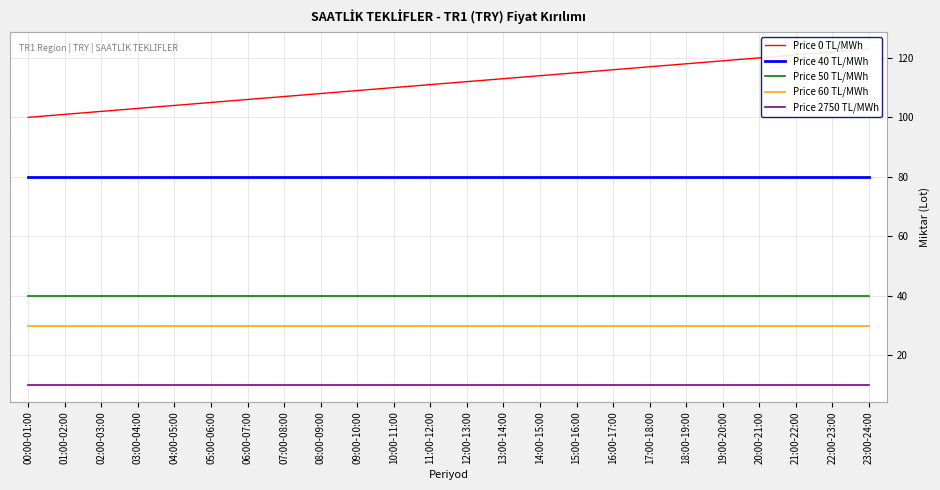

What is the label of the 20th point from the right?

04:00-05:00